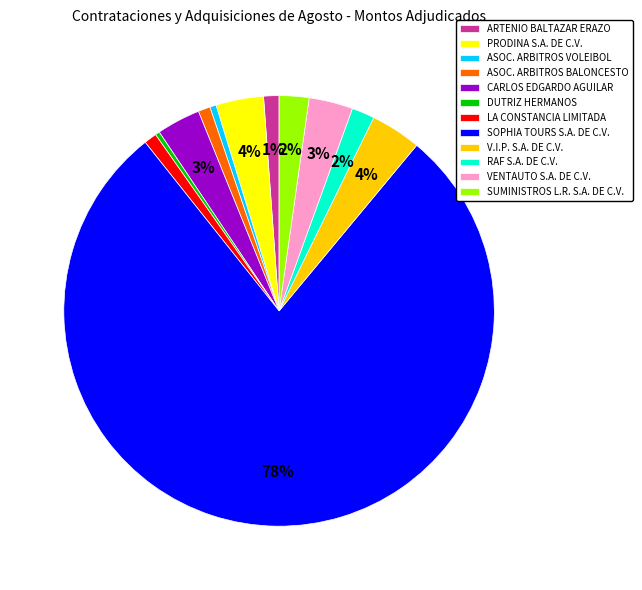

True or false: LA CONSTANCIA LIMITADA accounts for 1% of the total.

True